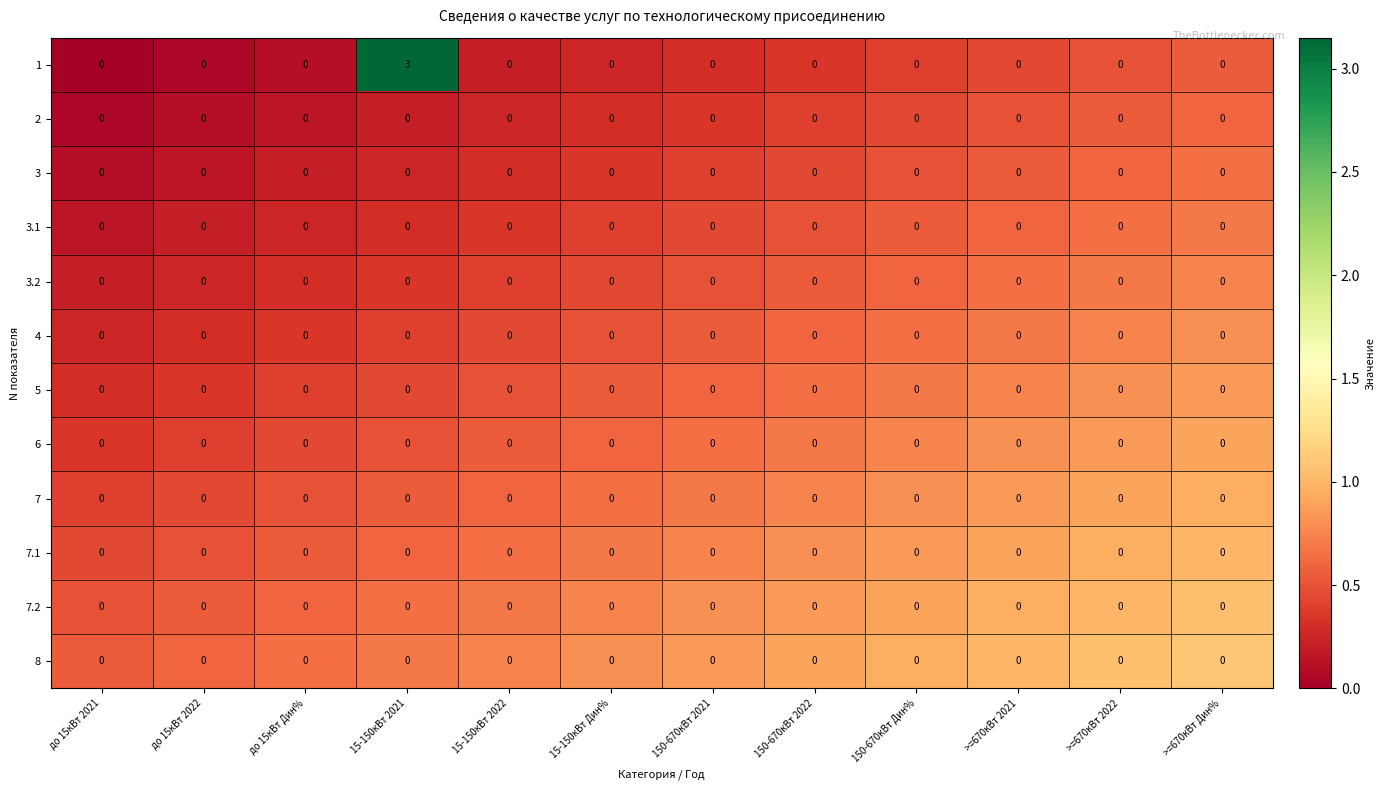

The 6 series shows 0 at >=670кВт 2022. True or false?

True